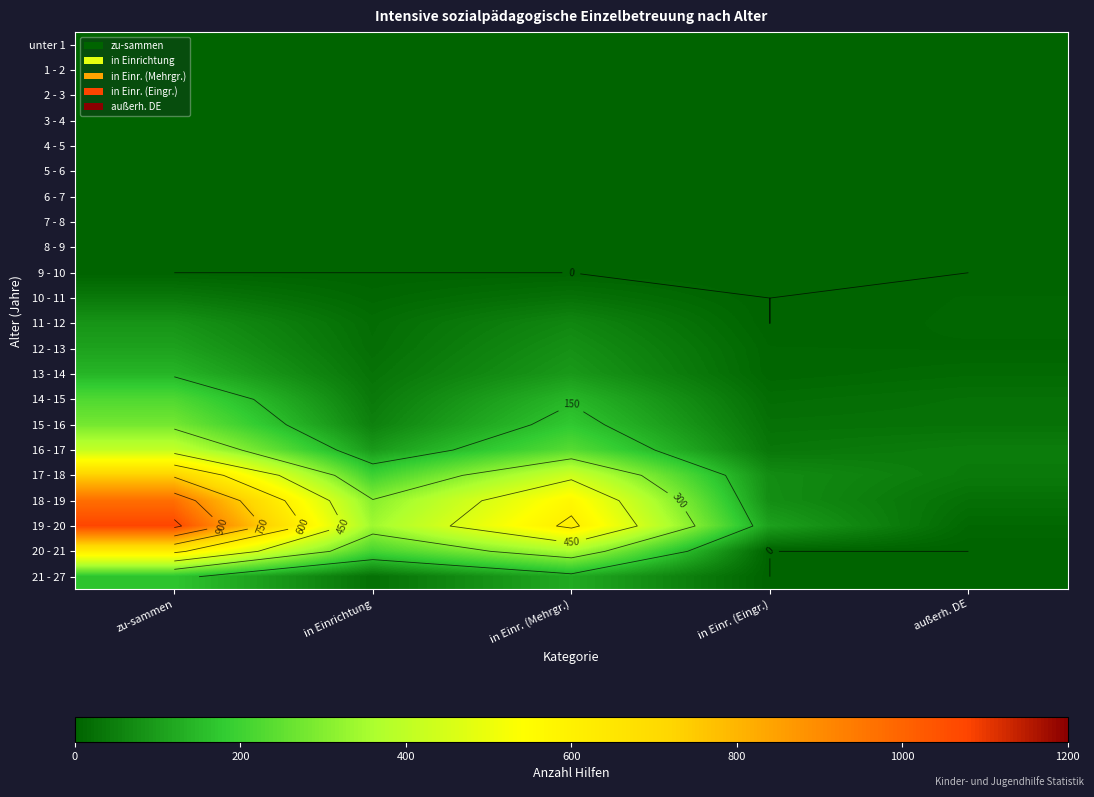

What is the difference between the highest and lowest values at in Einr. (Eingr.)?

106